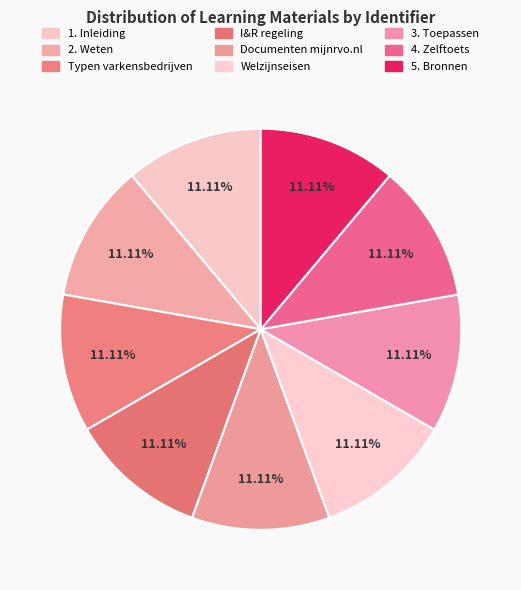

How many segments does this pie chart have?

9